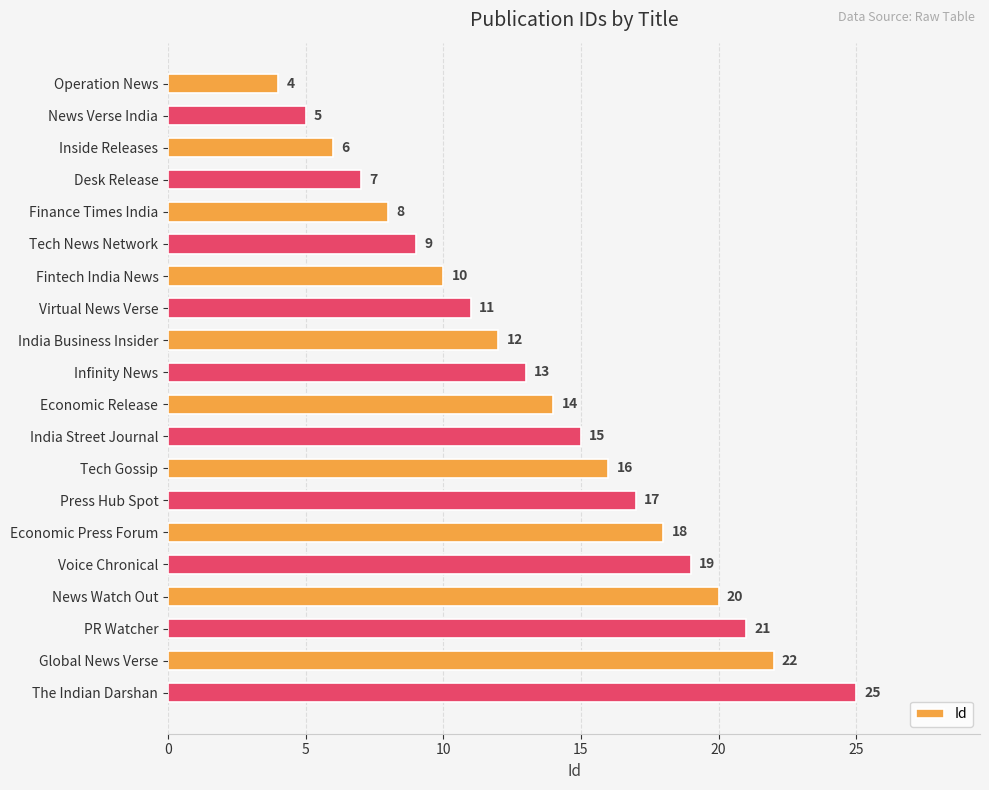

True or false: the data shows 9 at PR Watcher.

False